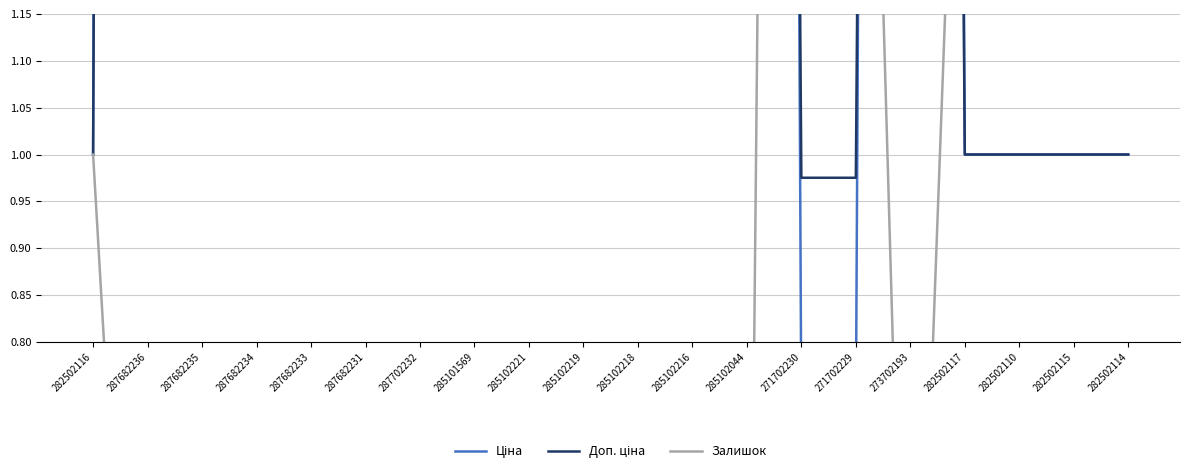

What is the difference between the maximum and second lowest values in the Ціна series?

35.6